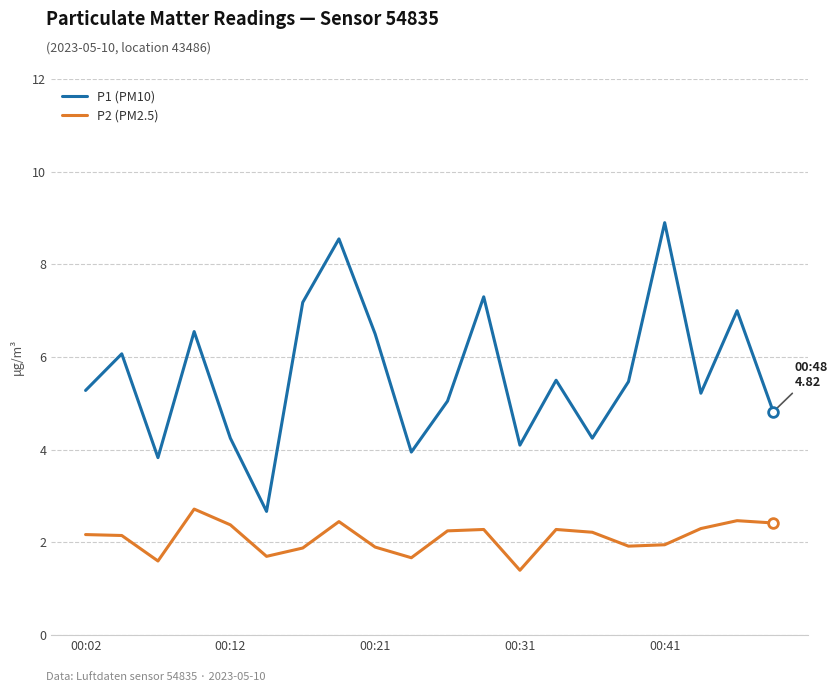

What is the maximum value shown in the chart?

8.9